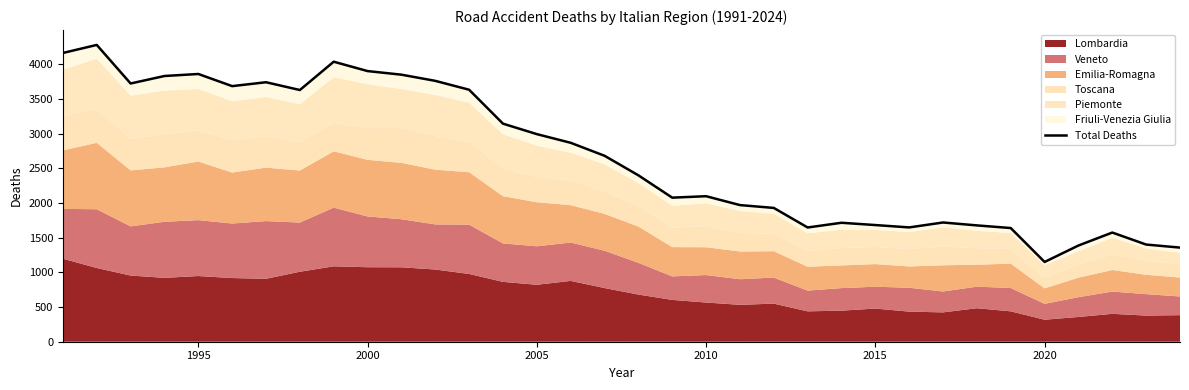

The value at 2020 is 2233. True or false?

False